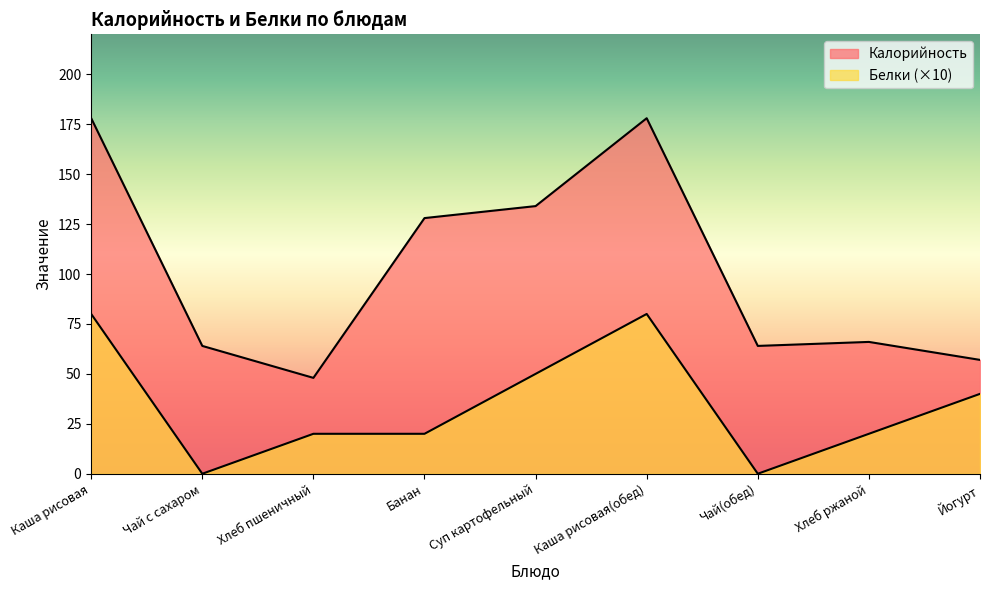

Which series has the largest total across all categories?

Калорийность